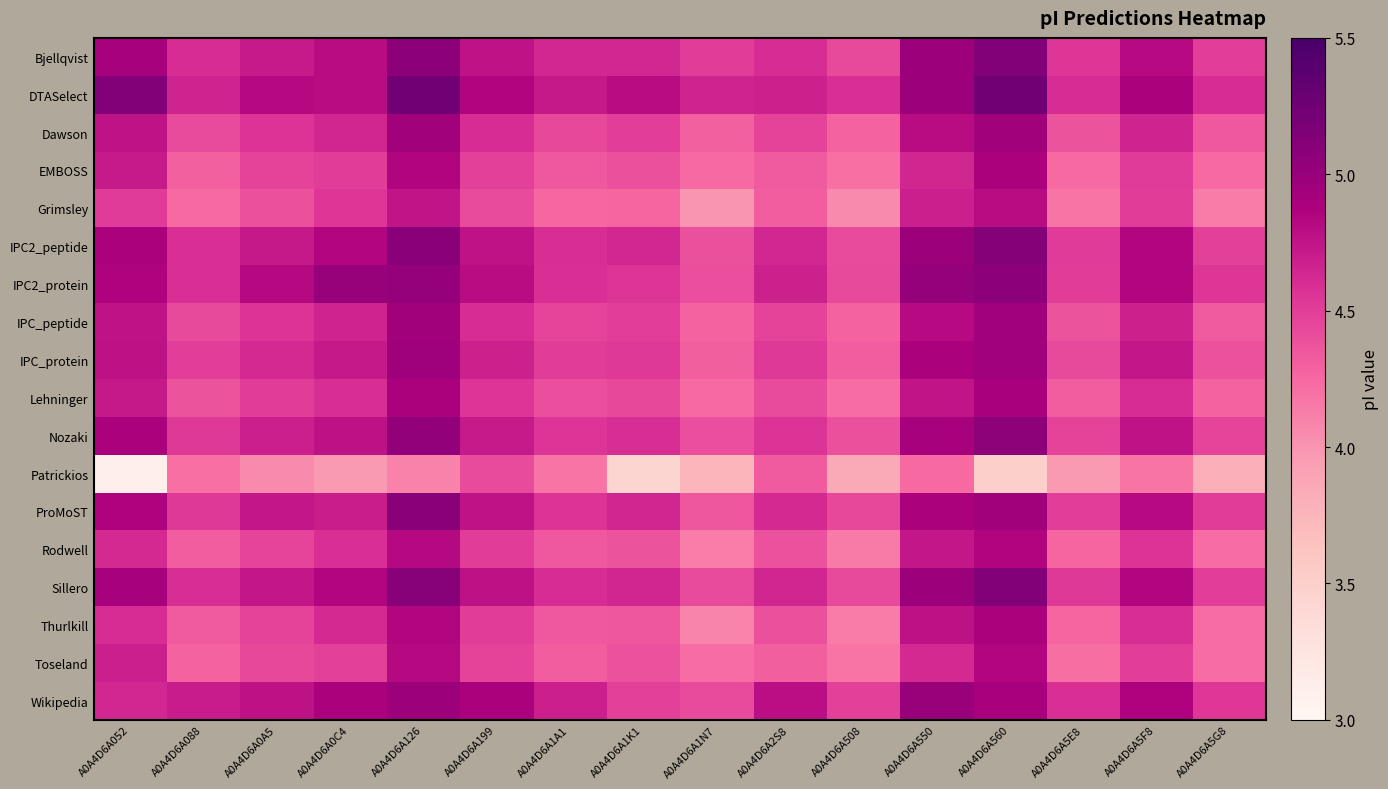

Reading left to right, list all the values displayed in this chart.

Bjellqvist: A0A4D6A052=4.9	A0A4D6A088=4.6	A0A4D6A0A5=4.7	A0A4D6A0C4=4.8	A0A4D6A126=5.1	A0A4D6A199=4.8	A0A4D6A1A1=4.6	A0A4D6A1K1=4.6	A0A4D6A1N7=4.5	A0A4D6A2S8=4.6	A0A4D6A508=4.4	A0A4D6A550=5.0	A0A4D6A560=5.1	A0A4D6A5E8=4.5	A0A4D6A5F8=4.8	A0A4D6A5G8=4.5
DTASelect: A0A4D6A052=5.1	A0A4D6A088=4.7	A0A4D6A0A5=4.8	A0A4D6A0C4=4.8	A0A4D6A126=5.2	A0A4D6A199=4.9	A0A4D6A1A1=4.7	A0A4D6A1K1=4.8	A0A4D6A1N7=4.7	A0A4D6A2S8=4.7	A0A4D6A508=4.6	A0A4D6A550=5.0	A0A4D6A560=5.2	A0A4D6A5E8=4.6	A0A4D6A5F8=4.9	A0A4D6A5G8=4.6
Dawson: A0A4D6A052=4.8	A0A4D6A088=4.4	A0A4D6A0A5=4.6	A0A4D6A0C4=4.6	A0A4D6A126=4.9	A0A4D6A199=4.6	A0A4D6A1A1=4.4	A0A4D6A1K1=4.5	A0A4D6A1N7=4.3	A0A4D6A2S8=4.5	A0A4D6A508=4.3	A0A4D6A550=4.8	A0A4D6A560=4.9	A0A4D6A5E8=4.4	A0A4D6A5F8=4.7	A0A4D6A5G8=4.3
EMBOSS: A0A4D6A052=4.7	A0A4D6A088=4.3	A0A4D6A0A5=4.5	A0A4D6A0C4=4.5	A0A4D6A126=4.9	A0A4D6A199=4.5	A0A4D6A1A1=4.3	A0A4D6A1K1=4.4	A0A4D6A1N7=4.2	A0A4D6A2S8=4.3	A0A4D6A508=4.2	A0A4D6A550=4.6	A0A4D6A560=4.9	A0A4D6A5E8=4.2	A0A4D6A5F8=4.5	A0A4D6A5G8=4.2
Grimsley: A0A4D6A052=4.5	A0A4D6A088=4.2	A0A4D6A0A5=4.4	A0A4D6A0C4=4.5	A0A4D6A126=4.7	A0A4D6A199=4.4	A0A4D6A1A1=4.3	A0A4D6A1K1=4.3	A0A4D6A1N7=4.0	A0A4D6A2S8=4.3	A0A4D6A508=4.0	A0A4D6A550=4.7	A0A4D6A560=4.8	A0A4D6A5E8=4.2	A0A4D6A5F8=4.5	A0A4D6A5G8=4.1
IPC2_peptide: A0A4D6A052=4.9	A0A4D6A088=4.6	A0A4D6A0A5=4.7	A0A4D6A0C4=4.8	A0A4D6A126=5.1	A0A4D6A199=4.8	A0A4D6A1A1=4.6	A0A4D6A1K1=4.6	A0A4D6A1N7=4.4	A0A4D6A2S8=4.6	A0A4D6A508=4.4	A0A4D6A550=5.0	A0A4D6A560=5.1	A0A4D6A5E8=4.5	A0A4D6A5F8=4.8	A0A4D6A5G8=4.5
IPC2_protein: A0A4D6A052=4.9	A0A4D6A088=4.6	A0A4D6A0A5=4.8	A0A4D6A0C4=5.0	A0A4D6A126=5.0	A0A4D6A199=4.8	A0A4D6A1A1=4.6	A0A4D6A1K1=4.6	A0A4D6A1N7=4.4	A0A4D6A2S8=4.7	A0A4D6A508=4.4	A0A4D6A550=5.0	A0A4D6A560=5.1	A0A4D6A5E8=4.5	A0A4D6A5F8=4.8	A0A4D6A5G8=4.5
IPC_peptide: A0A4D6A052=4.8	A0A4D6A088=4.4	A0A4D6A0A5=4.6	A0A4D6A0C4=4.7	A0A4D6A126=4.9	A0A4D6A199=4.6	A0A4D6A1A1=4.5	A0A4D6A1K1=4.5	A0A4D6A1N7=4.3	A0A4D6A2S8=4.5	A0A4D6A508=4.3	A0A4D6A550=4.8	A0A4D6A560=5.0	A0A4D6A5E8=4.4	A0A4D6A5F8=4.7	A0A4D6A5G8=4.3
IPC_protein: A0A4D6A052=4.8	A0A4D6A088=4.5	A0A4D6A0A5=4.6	A0A4D6A0C4=4.7	A0A4D6A126=5.0	A0A4D6A199=4.7	A0A4D6A1A1=4.5	A0A4D6A1K1=4.5	A0A4D6A1N7=4.3	A0A4D6A2S8=4.5	A0A4D6A508=4.3	A0A4D6A550=4.9	A0A4D6A560=5.0	A0A4D6A5E8=4.4	A0A4D6A5F8=4.7	A0A4D6A5G8=4.4
Lehninger: A0A4D6A052=4.7	A0A4D6A088=4.4	A0A4D6A0A5=4.5	A0A4D6A0C4=4.6	A0A4D6A126=4.9	A0A4D6A199=4.6	A0A4D6A1A1=4.4	A0A4D6A1K1=4.4	A0A4D6A1N7=4.2	A0A4D6A2S8=4.4	A0A4D6A508=4.2	A0A4D6A550=4.7	A0A4D6A560=4.9	A0A4D6A5E8=4.3	A0A4D6A5F8=4.6	A0A4D6A5G8=4.3
Nozaki: A0A4D6A052=4.9	A0A4D6A088=4.5	A0A4D6A0A5=4.7	A0A4D6A0C4=4.8	A0A4D6A126=5.0	A0A4D6A199=4.7	A0A4D6A1A1=4.6	A0A4D6A1K1=4.6	A0A4D6A1N7=4.4	A0A4D6A2S8=4.6	A0A4D6A508=4.4	A0A4D6A550=4.9	A0A4D6A560=5.1	A0A4D6A5E8=4.5	A0A4D6A5F8=4.8	A0A4D6A5G8=4.5
Patrickios: A0A4D6A052=3.1	A0A4D6A088=4.2	A0A4D6A0A5=4.0	A0A4D6A0C4=4.0	A0A4D6A126=4.1	A0A4D6A199=4.4	A0A4D6A1A1=4.2	A0A4D6A1K1=3.4	A0A4D6A1N7=3.8	A0A4D6A2S8=4.3	A0A4D6A508=3.9	A0A4D6A550=4.2	A0A4D6A560=3.5	A0A4D6A5E8=4.0	A0A4D6A5F8=4.2	A0A4D6A5G8=3.8
ProMoST: A0A4D6A052=4.9	A0A4D6A088=4.5	A0A4D6A0A5=4.7	A0A4D6A0C4=4.7	A0A4D6A126=5.1	A0A4D6A199=4.8	A0A4D6A1A1=4.6	A0A4D6A1K1=4.6	A0A4D6A1N7=4.4	A0A4D6A2S8=4.6	A0A4D6A508=4.4	A0A4D6A550=4.9	A0A4D6A560=4.9	A0A4D6A5E8=4.5	A0A4D6A5F8=4.8	A0A4D6A5G8=4.5
Rodwell: A0A4D6A052=4.6	A0A4D6A088=4.3	A0A4D6A0A5=4.5	A0A4D6A0C4=4.6	A0A4D6A126=4.8	A0A4D6A199=4.5	A0A4D6A1A1=4.3	A0A4D6A1K1=4.4	A0A4D6A1N7=4.1	A0A4D6A2S8=4.4	A0A4D6A508=4.2	A0A4D6A550=4.7	A0A4D6A560=4.9	A0A4D6A5E8=4.3	A0A4D6A5F8=4.6	A0A4D6A5G8=4.2
Sillero: A0A4D6A052=4.9	A0A4D6A088=4.6	A0A4D6A0A5=4.7	A0A4D6A0C4=4.8	A0A4D6A126=5.1	A0A4D6A199=4.8	A0A4D6A1A1=4.6	A0A4D6A1K1=4.6	A0A4D6A1N7=4.4	A0A4D6A2S8=4.6	A0A4D6A508=4.4	A0A4D6A550=5.0	A0A4D6A560=5.1	A0A4D6A5E8=4.5	A0A4D6A5F8=4.8	A0A4D6A5G8=4.5
Thurlkill: A0A4D6A052=4.6	A0A4D6A088=4.3	A0A4D6A0A5=4.5	A0A4D6A0C4=4.6	A0A4D6A126=4.8	A0A4D6A199=4.5	A0A4D6A1A1=4.3	A0A4D6A1K1=4.4	A0A4D6A1N7=4.1	A0A4D6A2S8=4.4	A0A4D6A508=4.1	A0A4D6A550=4.8	A0A4D6A560=4.9	A0A4D6A5E8=4.3	A0A4D6A5F8=4.6	A0A4D6A5G8=4.2
Toseland: A0A4D6A052=4.7	A0A4D6A088=4.3	A0A4D6A0A5=4.4	A0A4D6A0C4=4.5	A0A4D6A126=4.8	A0A4D6A199=4.5	A0A4D6A1A1=4.3	A0A4D6A1K1=4.4	A0A4D6A1N7=4.2	A0A4D6A2S8=4.3	A0A4D6A508=4.2	A0A4D6A550=4.6	A0A4D6A560=4.8	A0A4D6A5E8=4.2	A0A4D6A5F8=4.5	A0A4D6A5G8=4.2
Wikipedia: A0A4D6A052=4.6	A0A4D6A088=4.7	A0A4D6A0A5=4.8	A0A4D6A0C4=4.9	A0A4D6A126=5.0	A0A4D6A199=4.9	A0A4D6A1A1=4.7	A0A4D6A1K1=4.5	A0A4D6A1N7=4.4	A0A4D6A2S8=4.8	A0A4D6A508=4.5	A0A4D6A550=5.0	A0A4D6A560=4.9	A0A4D6A5E8=4.6	A0A4D6A5F8=4.9	A0A4D6A5G8=4.5